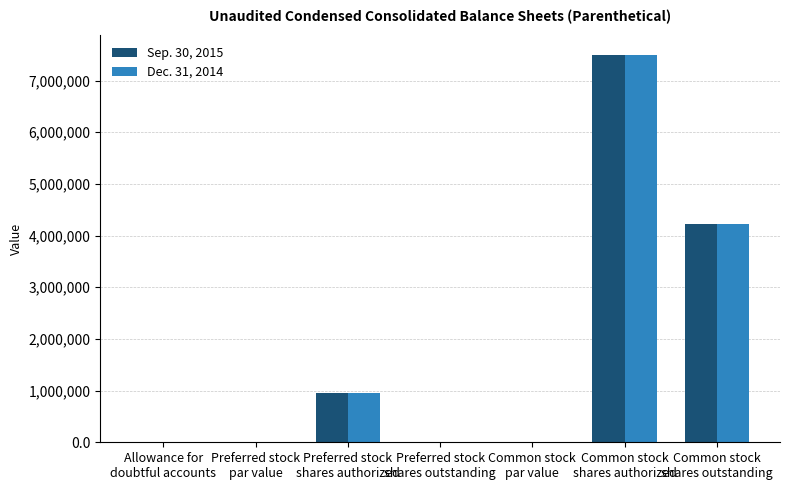

Which category has the highest value across all series?

Common stock
shares authorized